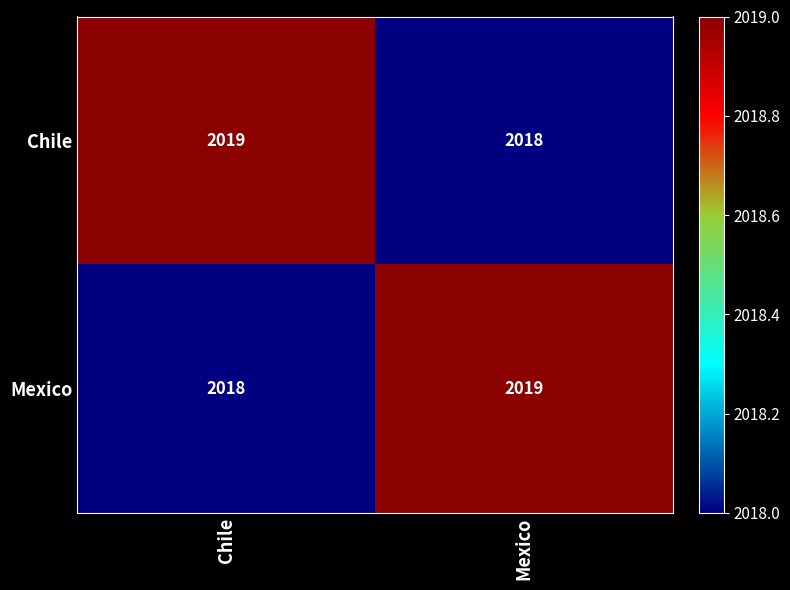

Count the number of data series in this chart.

2